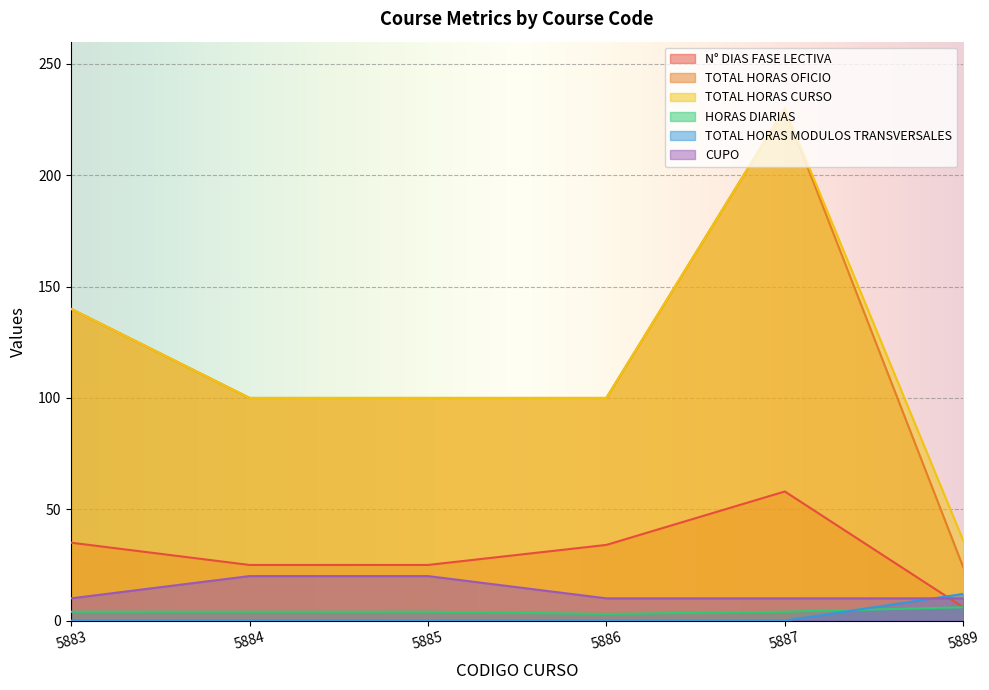

At 5885, list the series in order from smallest to largest.

TOTAL HORAS MODULOS TRANSVERSALES, HORAS DIARIAS, CUPO, N° DIAS FASE LECTIVA, TOTAL HORAS OFICIO, TOTAL HORAS CURSO